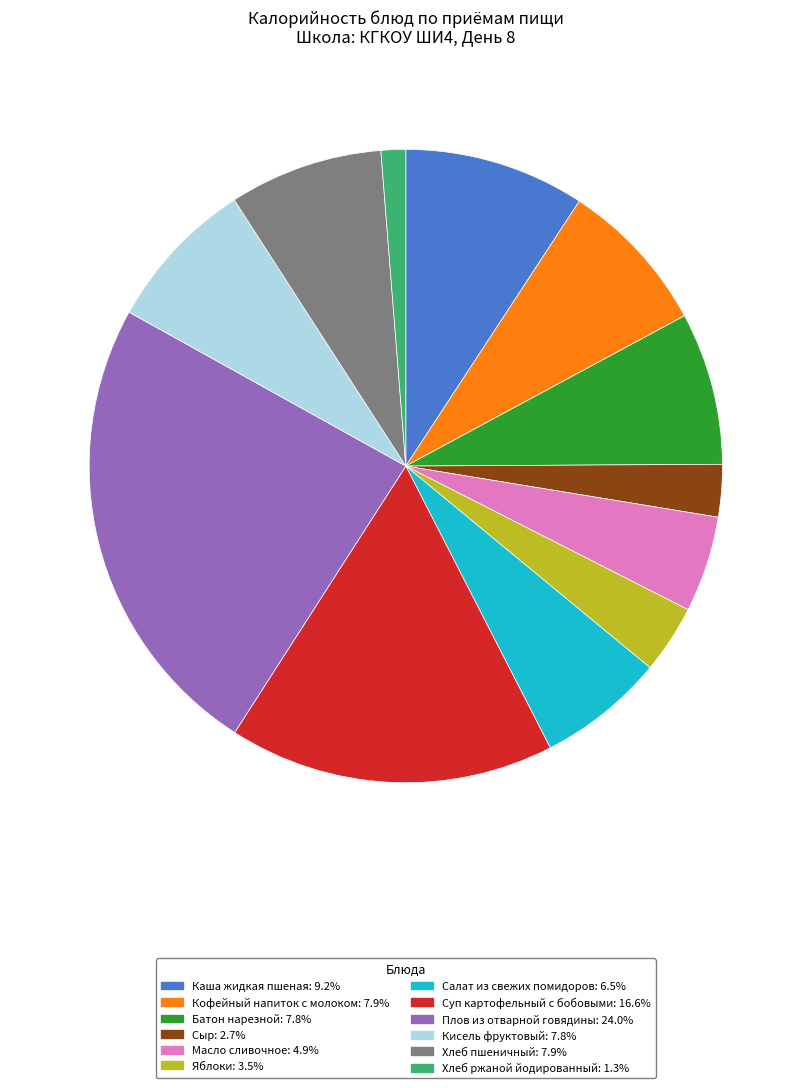

Is the sum of Хлеб пшеничный: 7.9% and Кисель фруктовый: 7.8% greater than half?

No